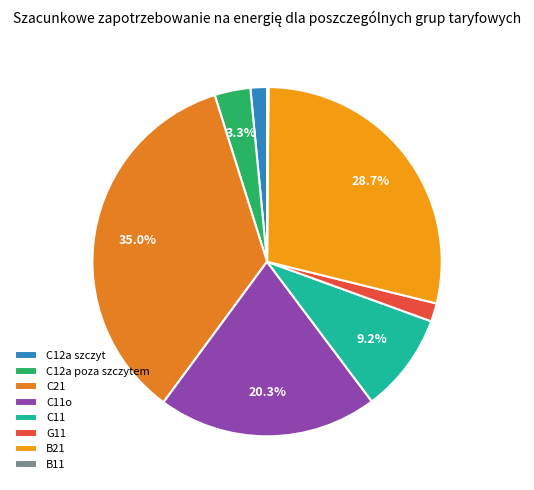

What is the change in value from C12a poza szczytem to B11?

-124186